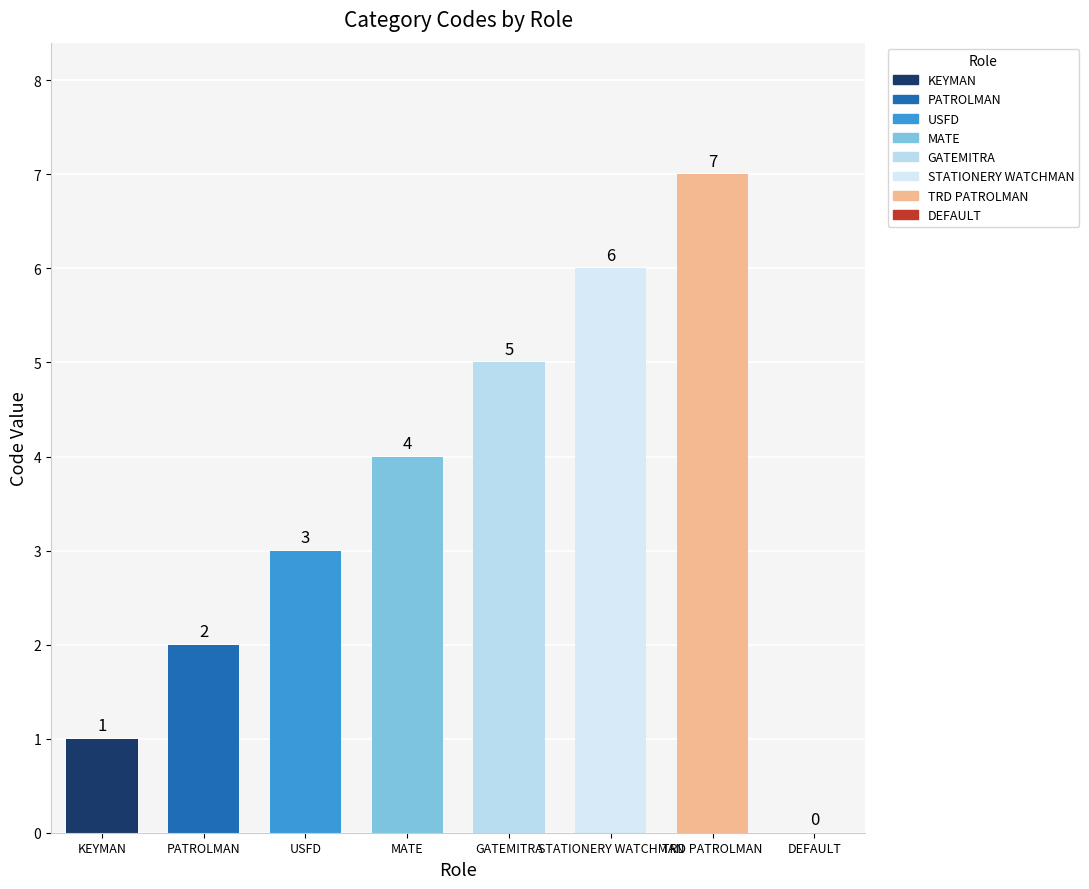

How many values are between 2 and 6?

5